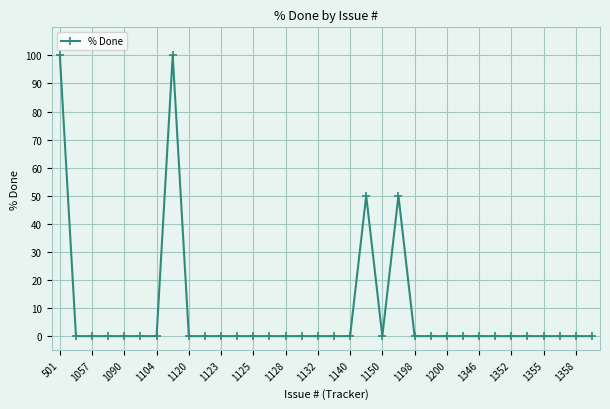

Reading left to right, what are all the values shown in this chart?

100	0	0	0	0	0	0	100	0	0	0	0	0	0	0	0	0	0	0	50	0	50	0	0	0	0	0	0	0	0	0	0	0	0